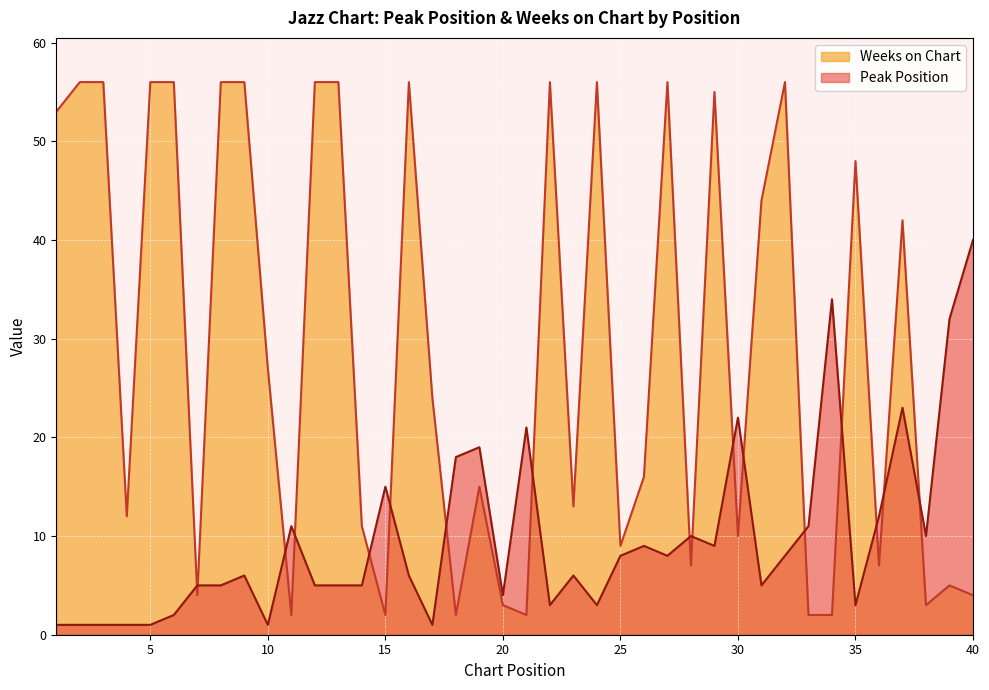

Where is the first local maximum for Weeks on Chart?

16